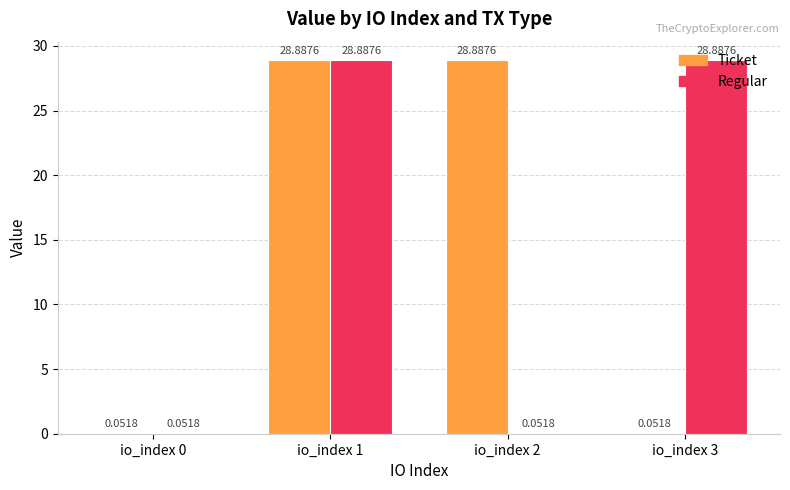

Which series changed the most between io_index 1 and io_index 2?

Regular